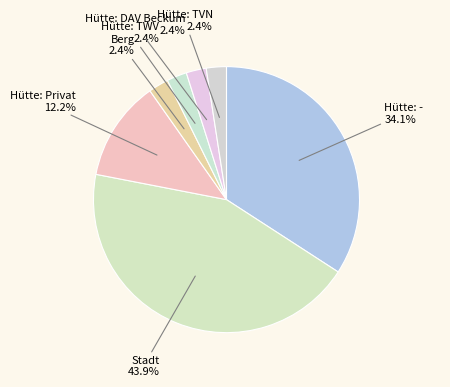

What is the largest slice in the pie chart?

Stadt